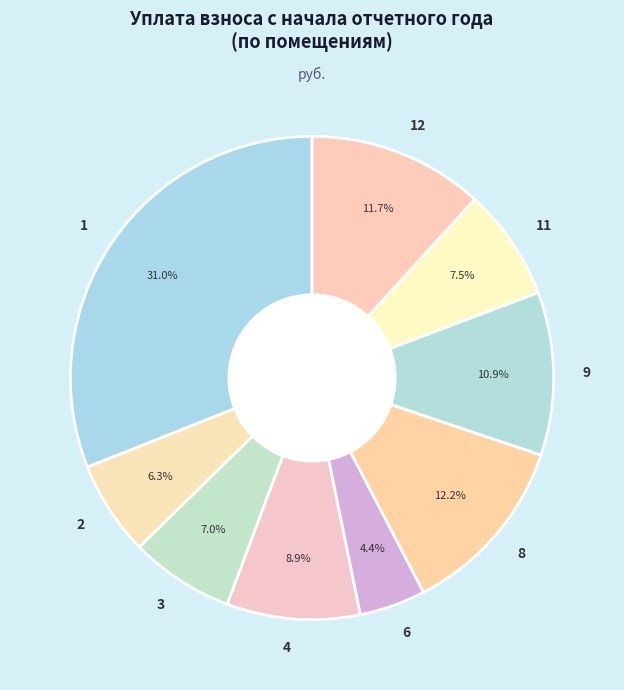

What is the ratio of the value at 6 to the value at 3?

0.6